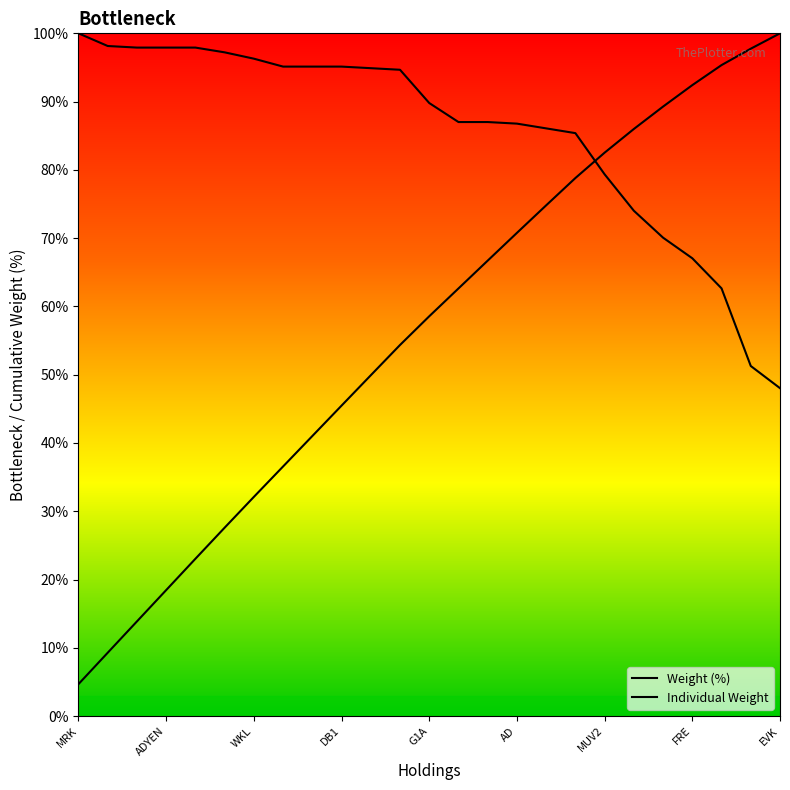

What value does the Weight (%) series have at DB1?

45.5